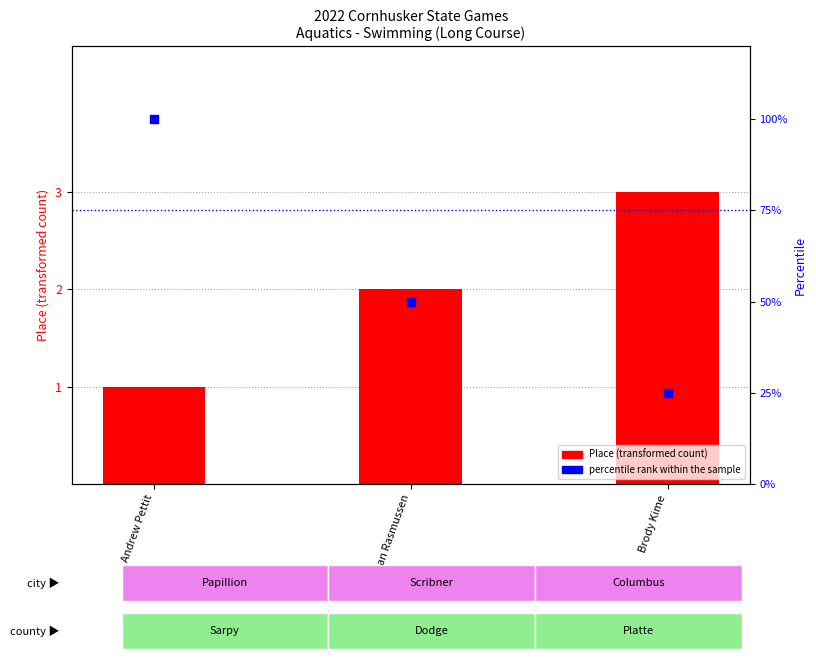

At how many categories does at least one series exceed 86?

1